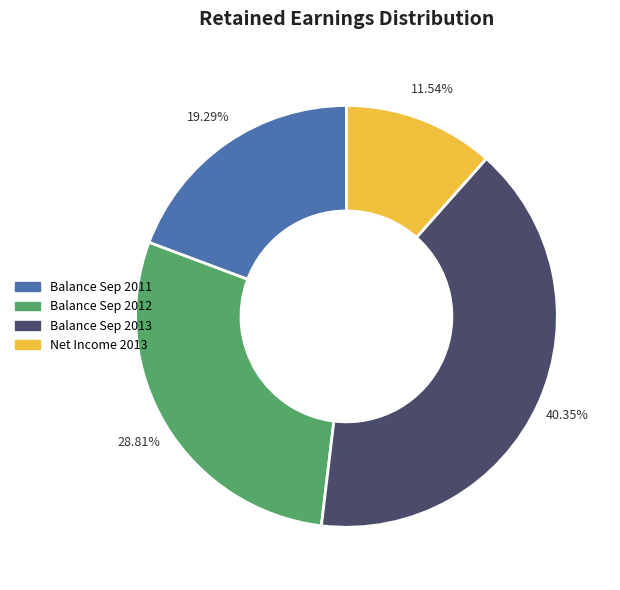

To the nearest percent, what is the average slice percentage?

25%